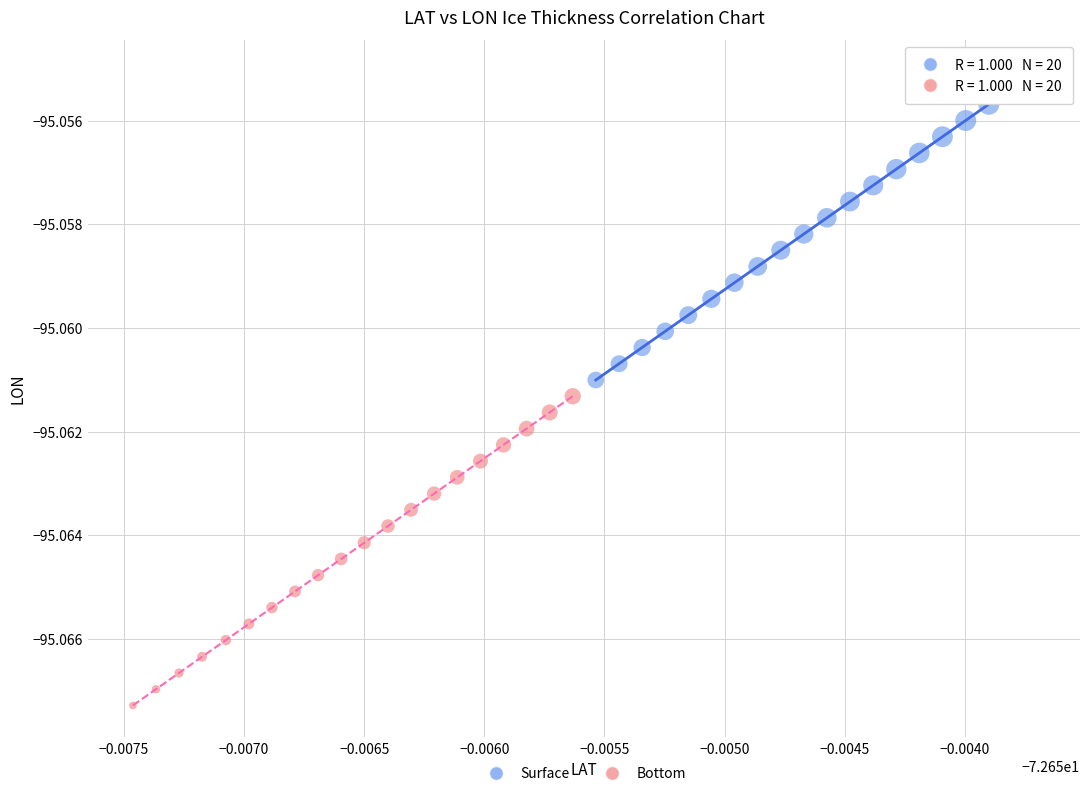

Which series contains the lowest Y value?

Bottom